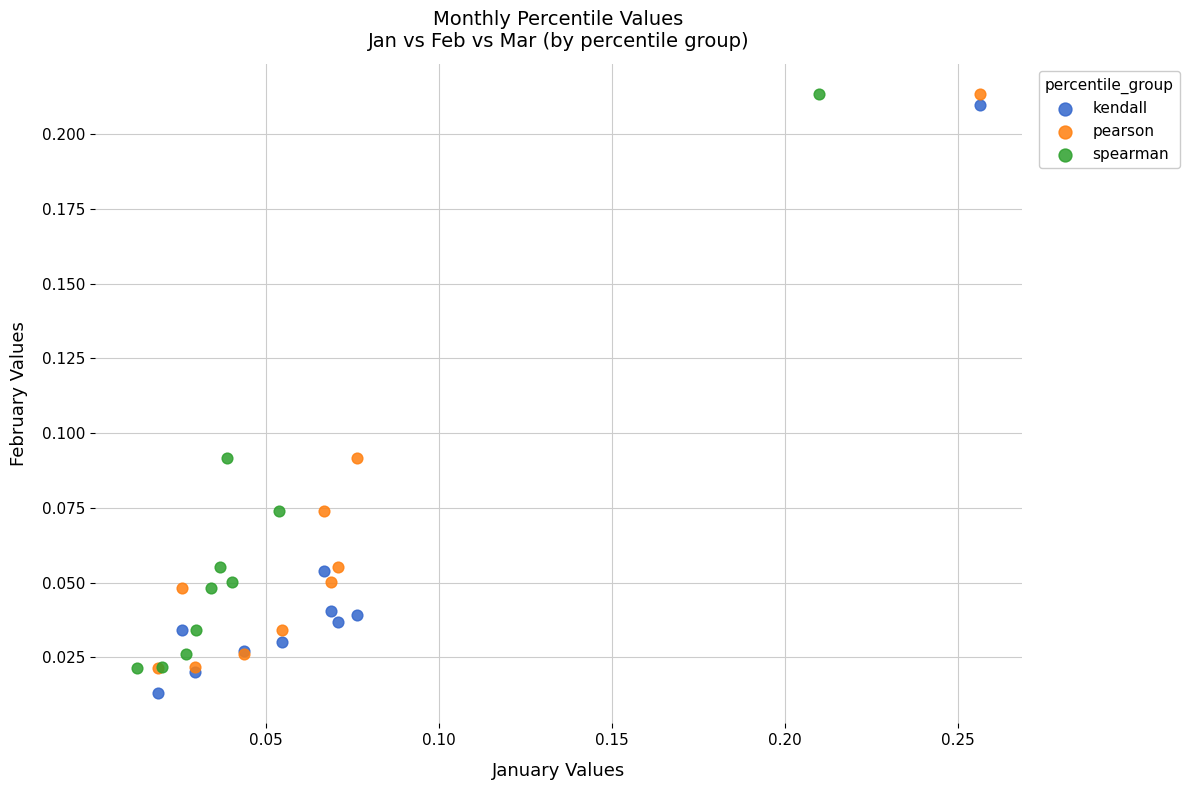

Which series has the largest Y range (max minus min)?

kendall